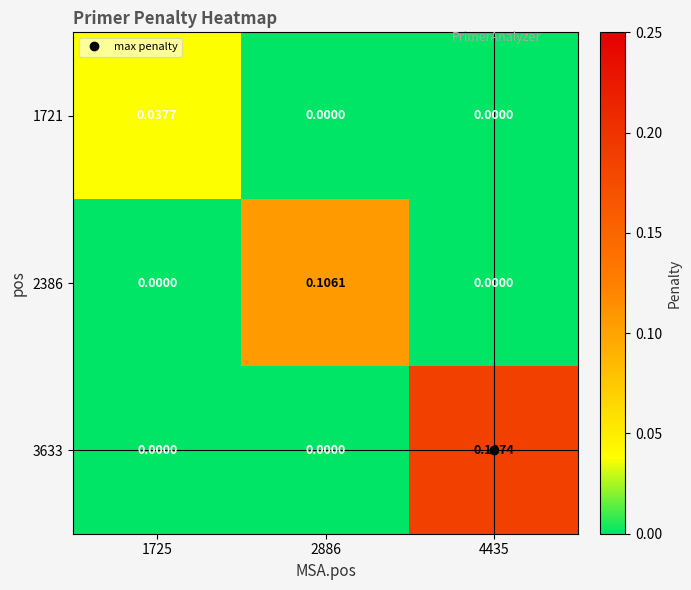

How many data points in 1721 are above 0?

1